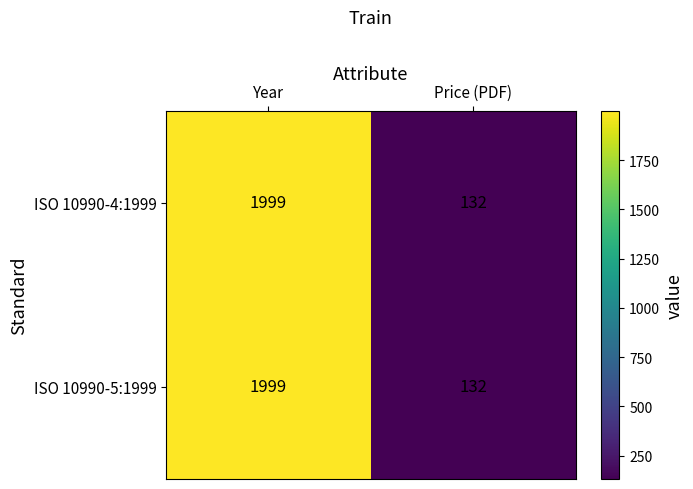

What is the sum of all ISO 10990-4:1999 values?

2131